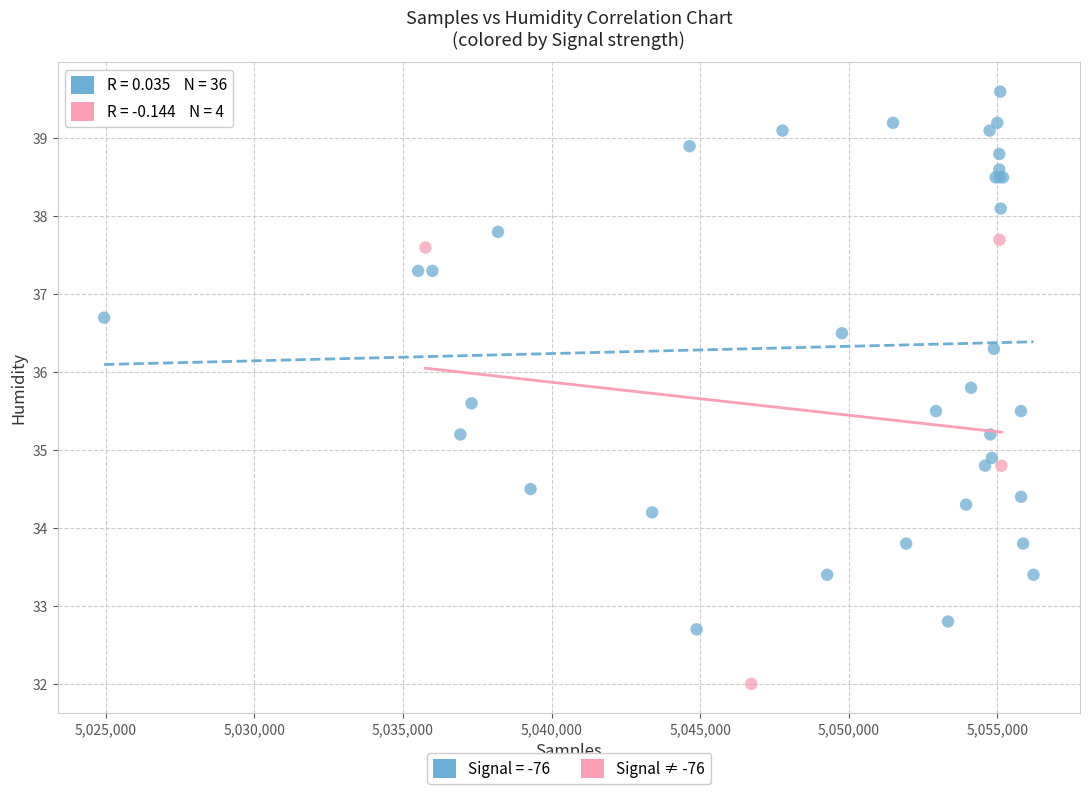

Which series contains the highest Y value?

Signal = -76